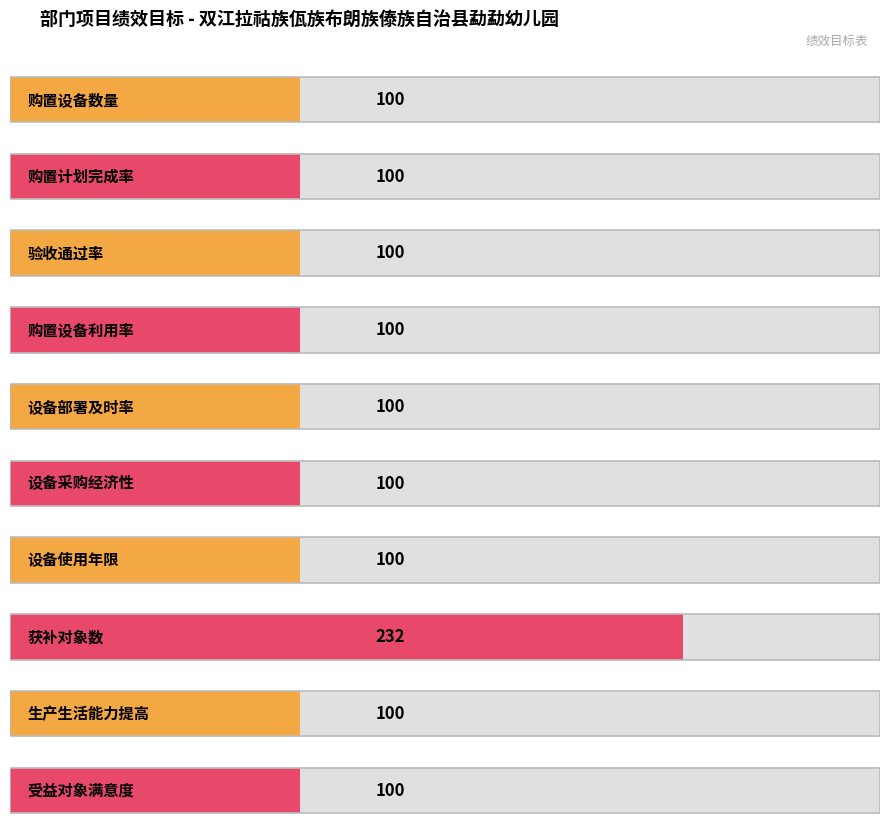

What is the sum of the values at 设备部署及时率 and 设备采购经济性?

200